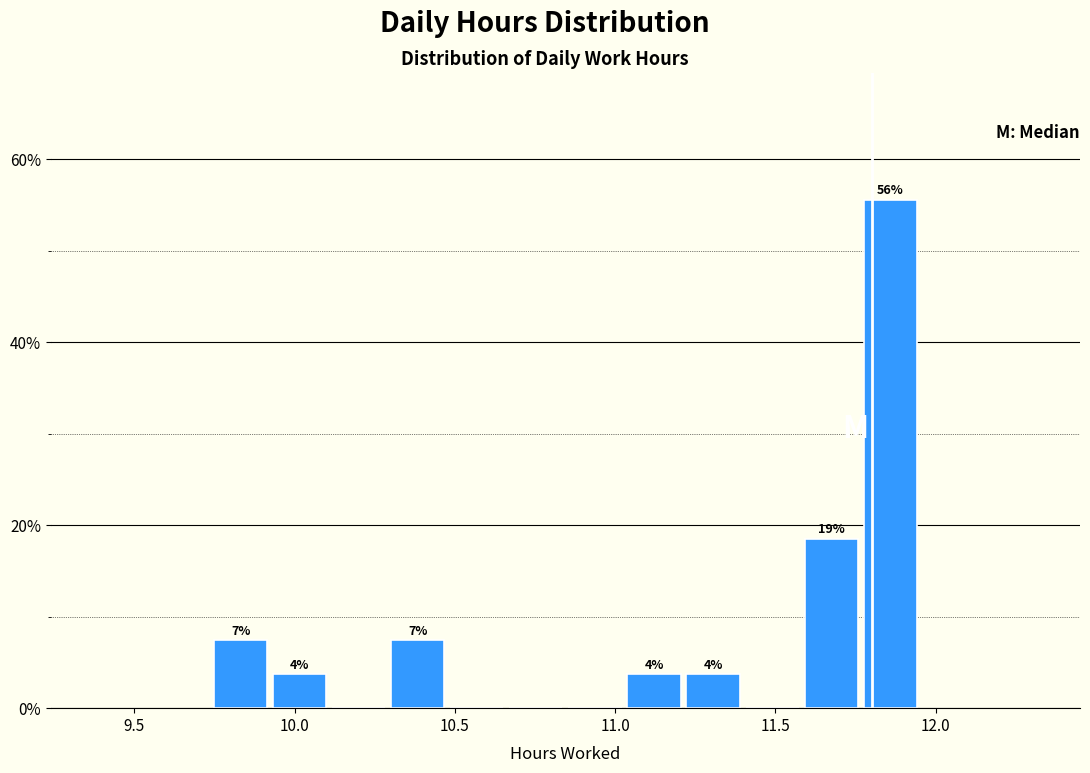

Around what value on the x-axis is the tallest bar? Give the approximate position of its centre, as read against the axis.

11.85